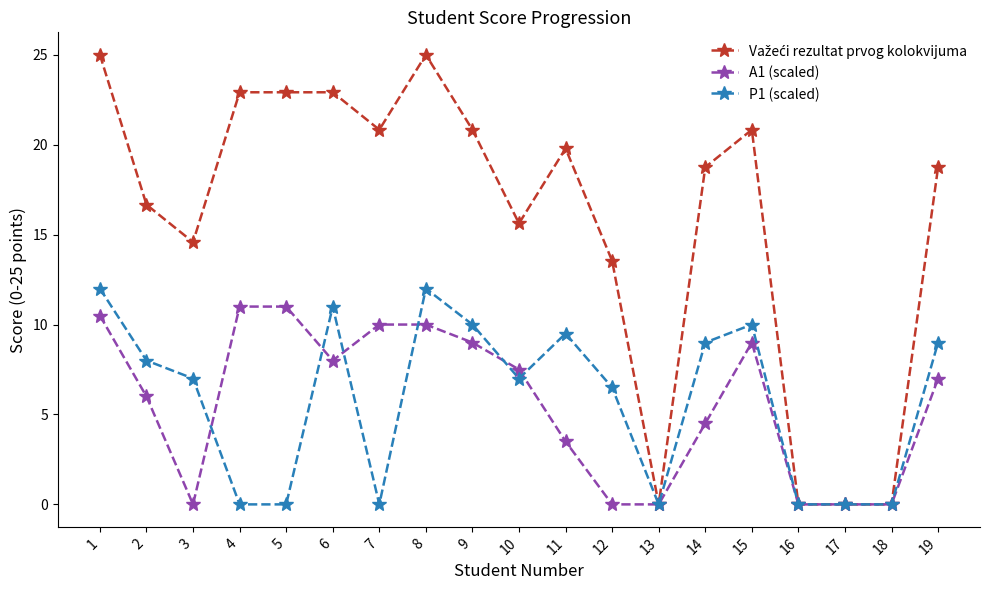

What is the sum of all P1 (scaled) values?

111.0